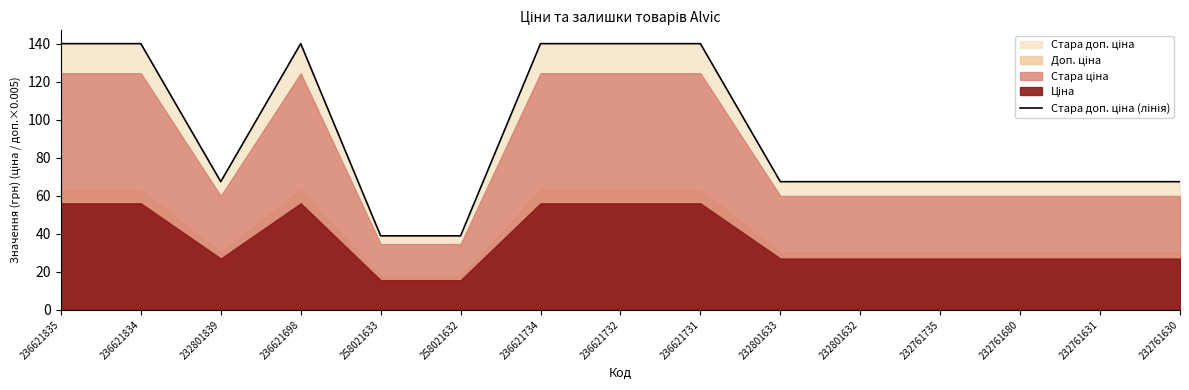

What is the greatest value displayed?

140.1